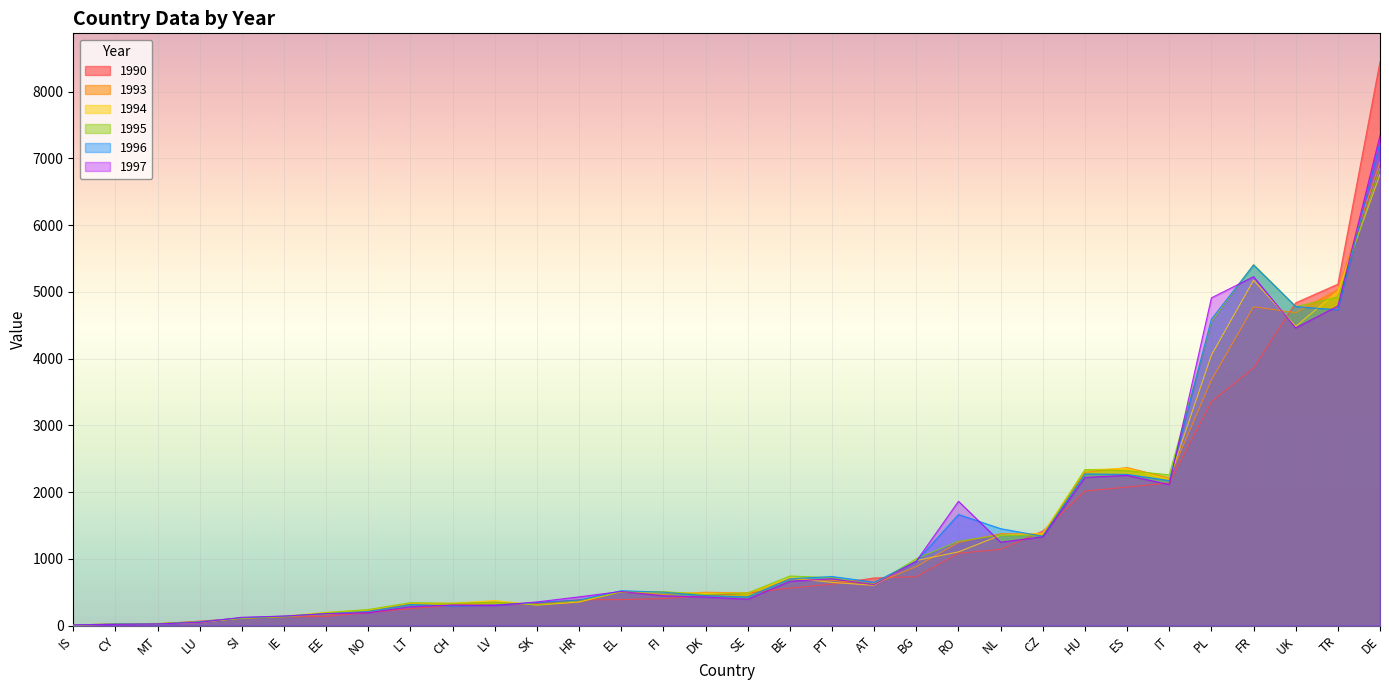

What is the minimum value shown in the chart?

7